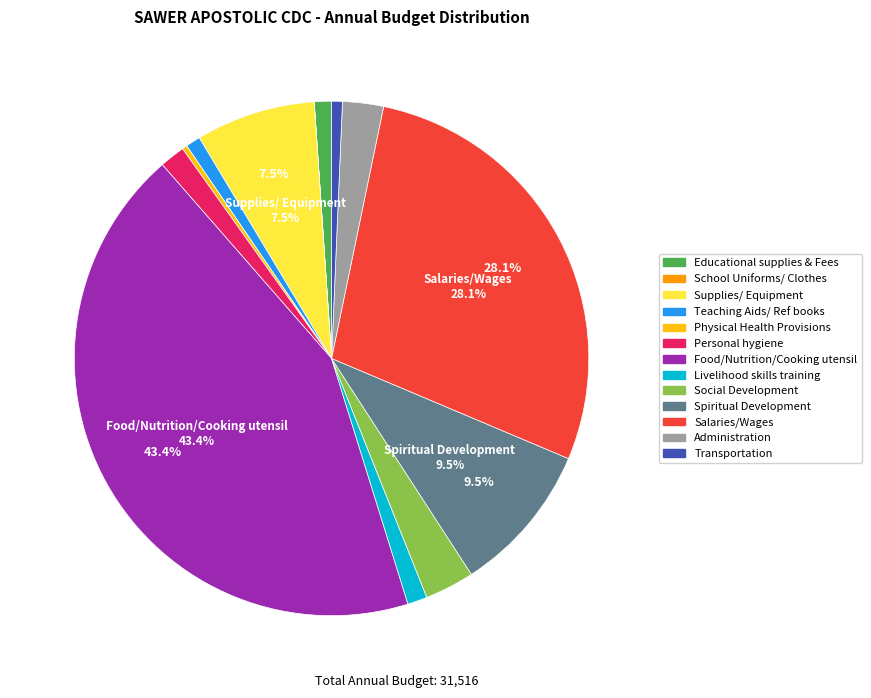

Does Spiritual Development represent more than half of the total?

No